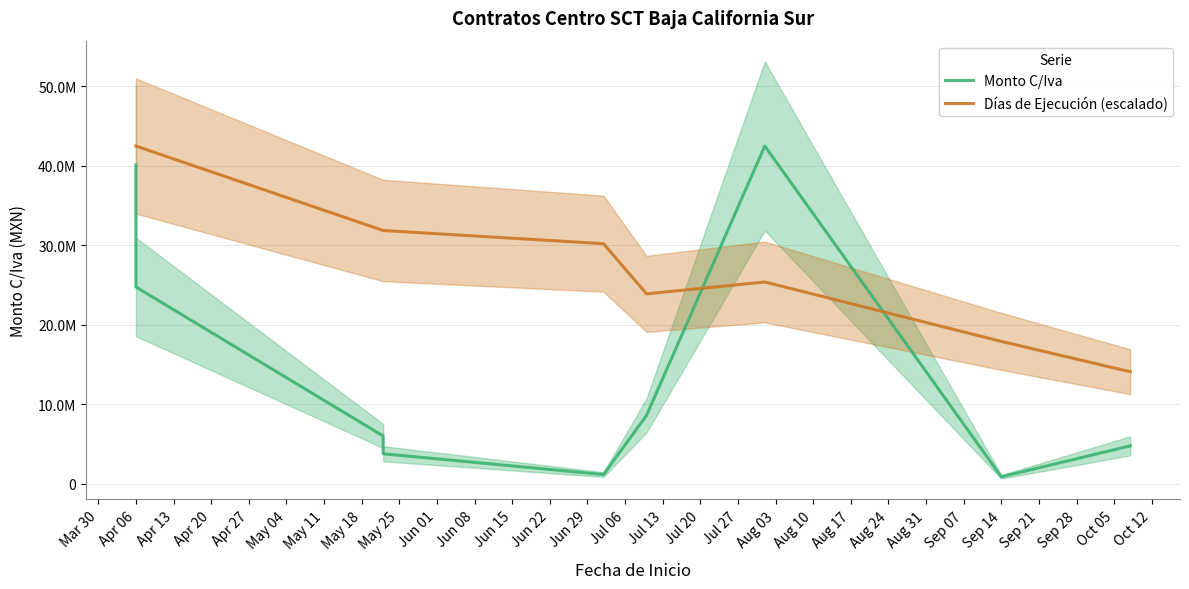

Count the number of data series in this chart.

2